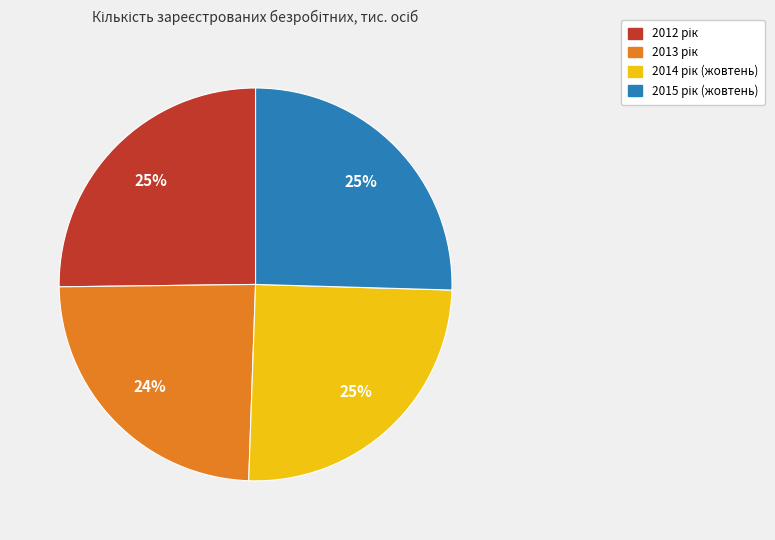

How many segments does this pie chart have?

4